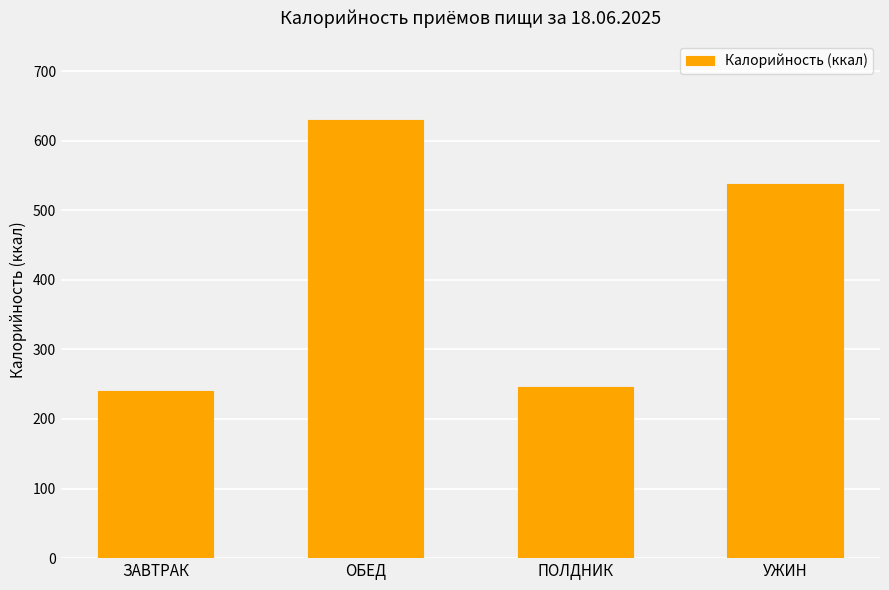

What is the difference between the values at ПОЛДНИК and ЗАВТРАК?

6.5